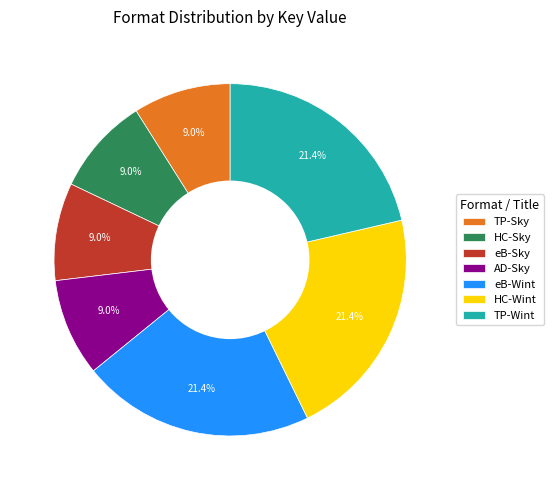

What is the ratio of the value at TP-Wint to the value at HC-Wint?

1.0